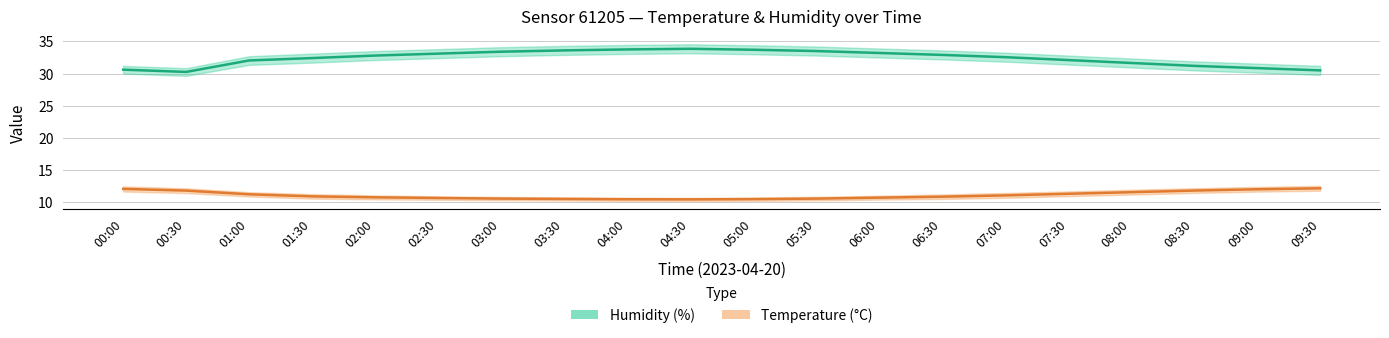

Is it true that Humidity (%) equals 46.1 at 08:30?

False